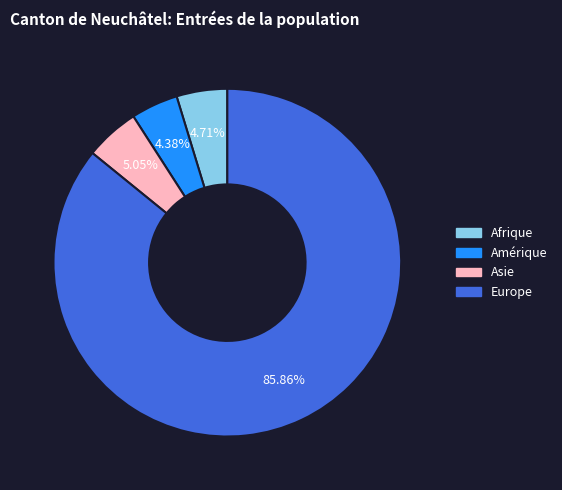

Which has a higher value, Asie or Europe?

Europe